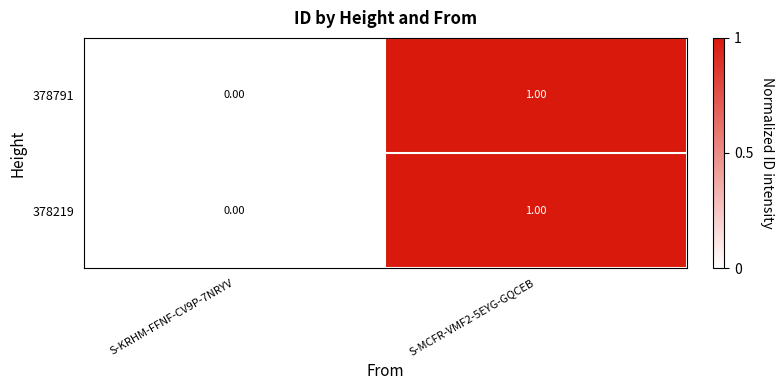

Is the value of 378791 at S-KRHM-FFNF-CV9P-7NRYV greater than the value of 378219 at S-MCFR-VMF2-5EYG-GQCEB?

No